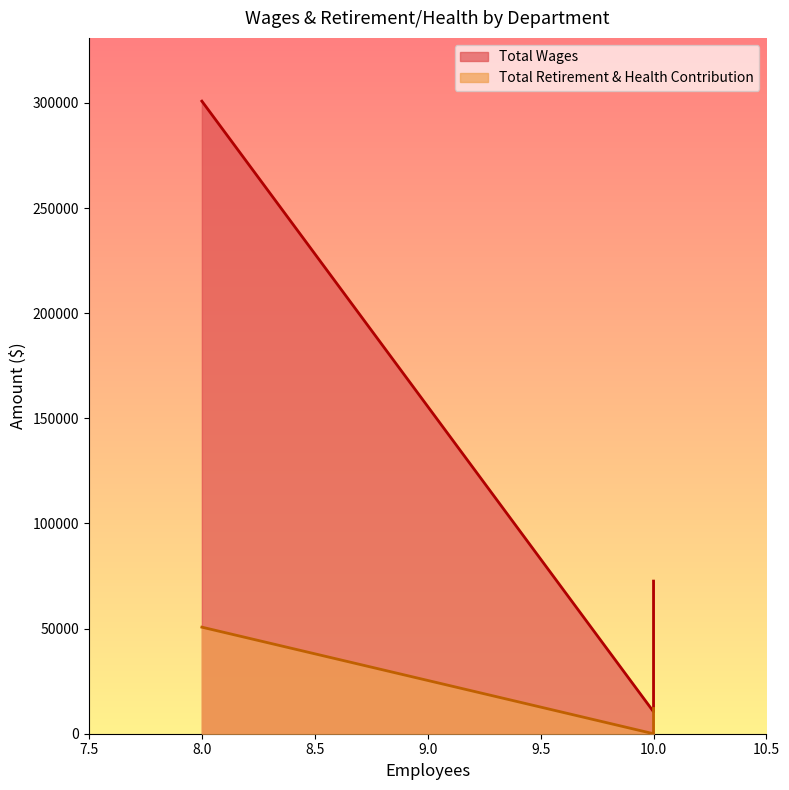

True or false: Total Wages has a value of 10475 at Interns.

True